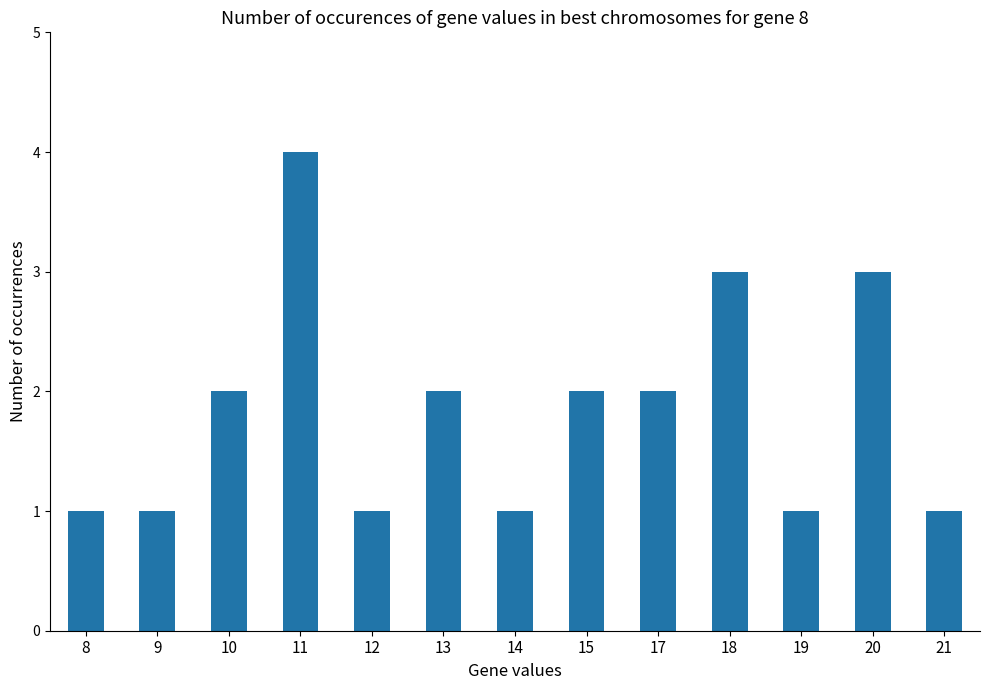

How many bars are there in total?

13